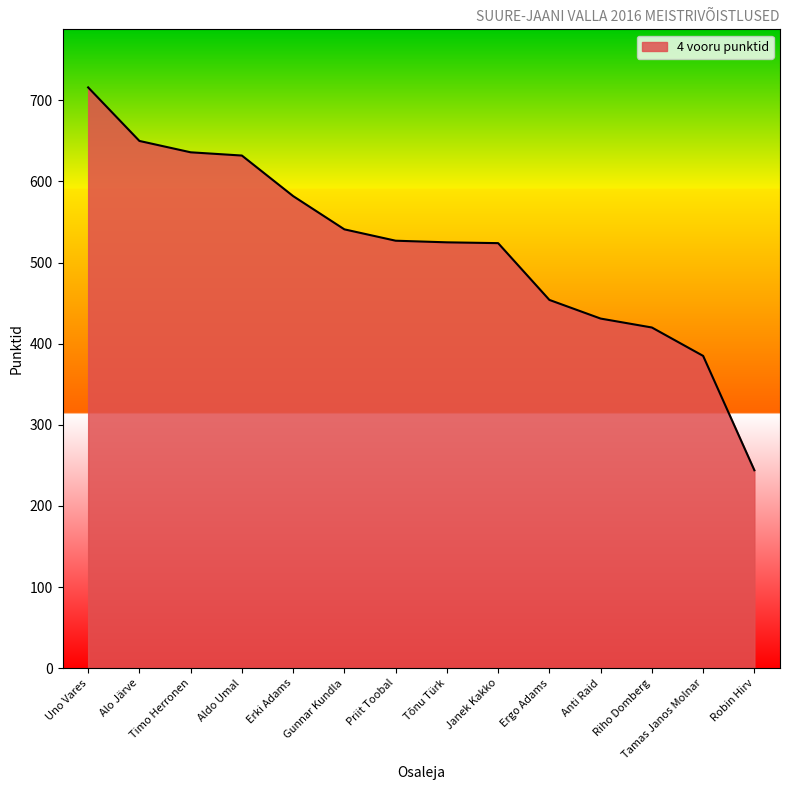

The chart shows a value of 431 at Anti Raid. True or false?

True